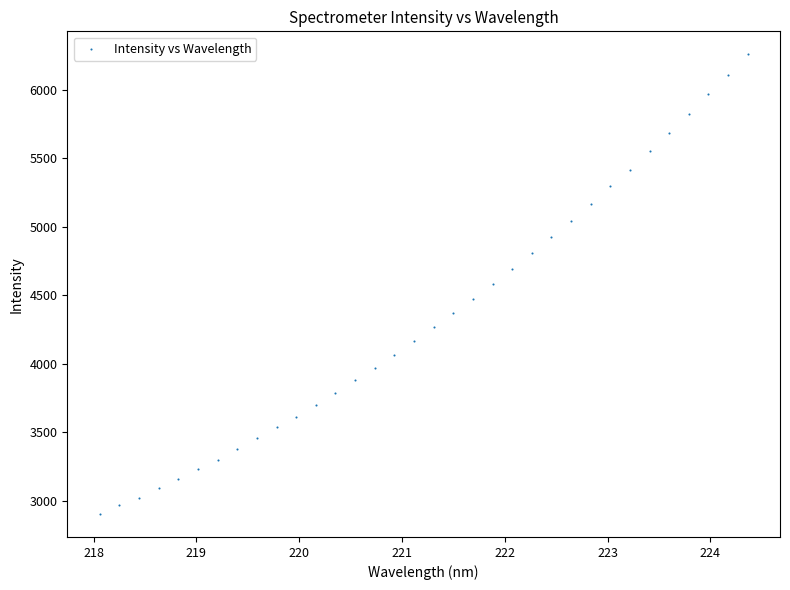

What is the range of X values (max minus min)?

6.3